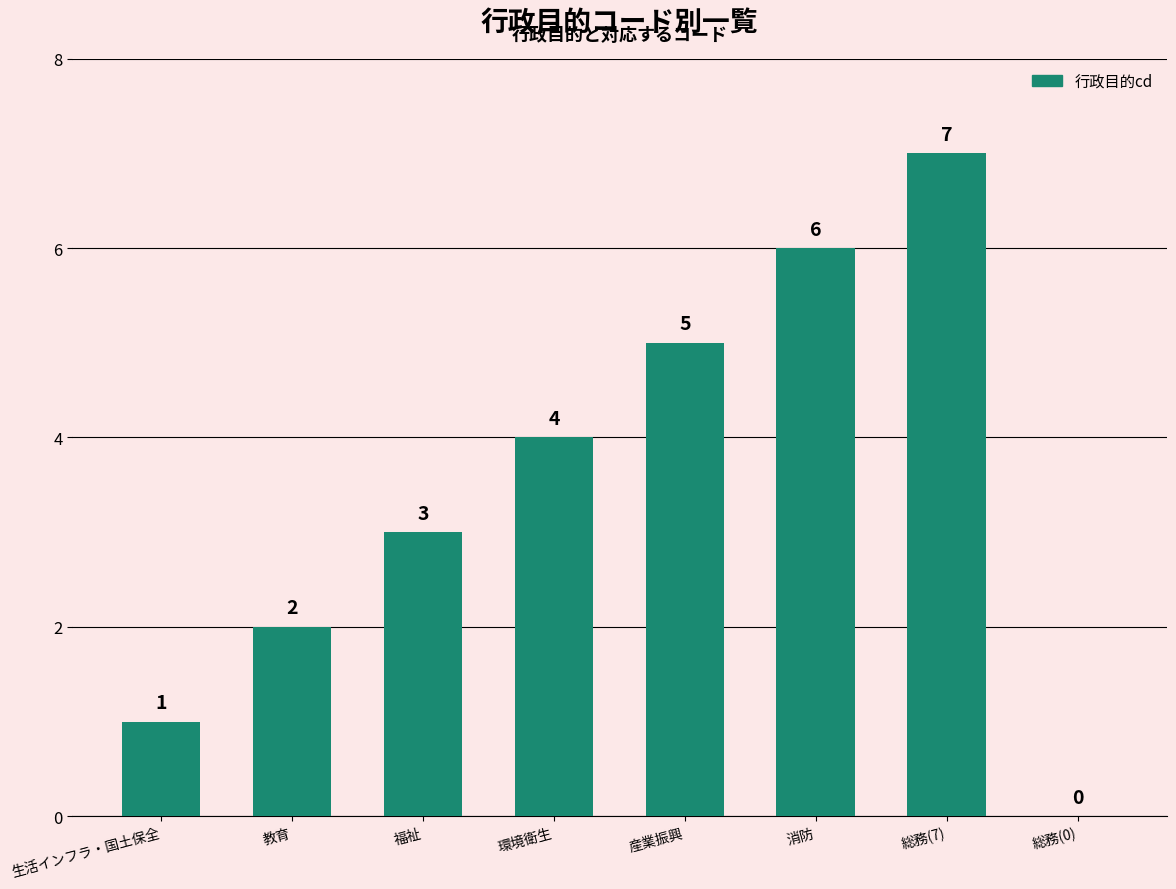

What is the change in value from 環境衛生 to 総務(0)?

-4